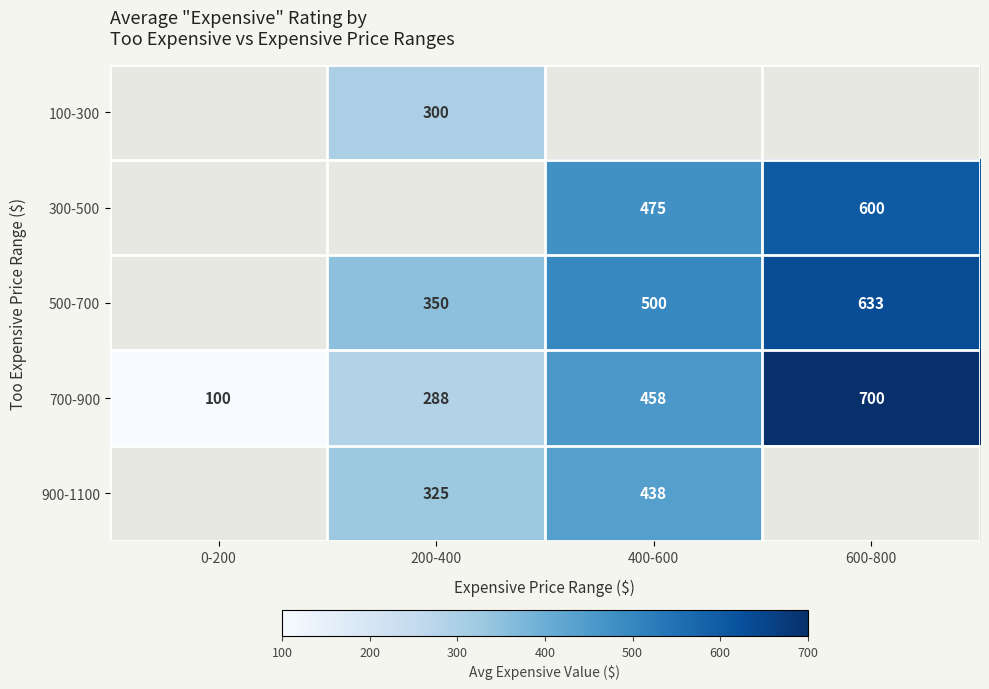

How many data points in 700-900 are less than 458?

2